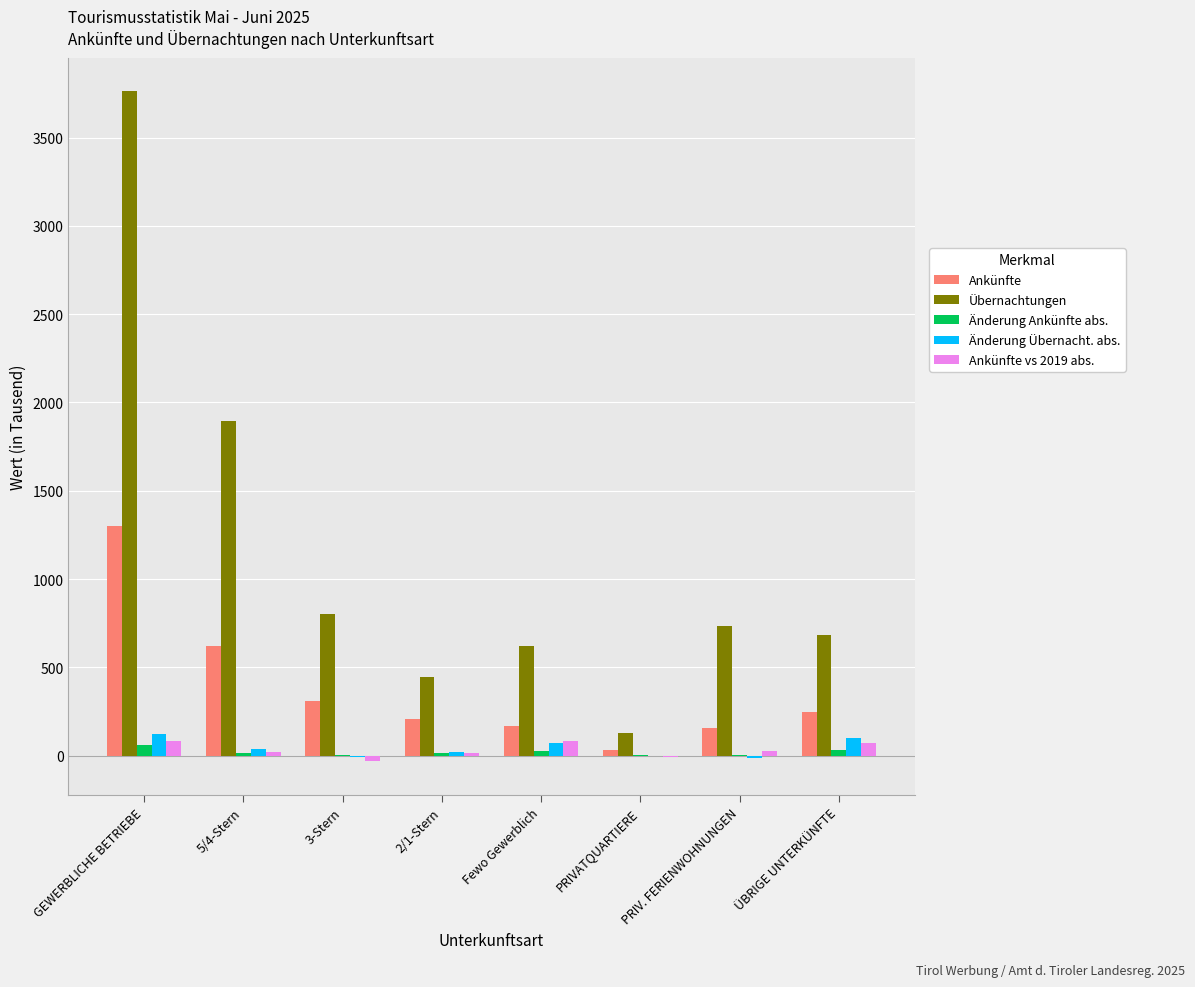

What is the sum of the Änderung Ankünfte abs. values at ÜBRIGE UNTERKÜNFTE and PRIV. FERIENWOHNUNGEN?

35.7